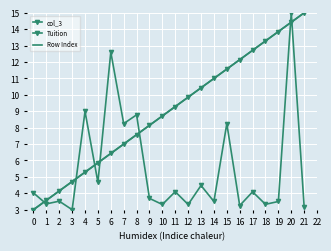

Which series has the largest range (max minus min)?

col_3